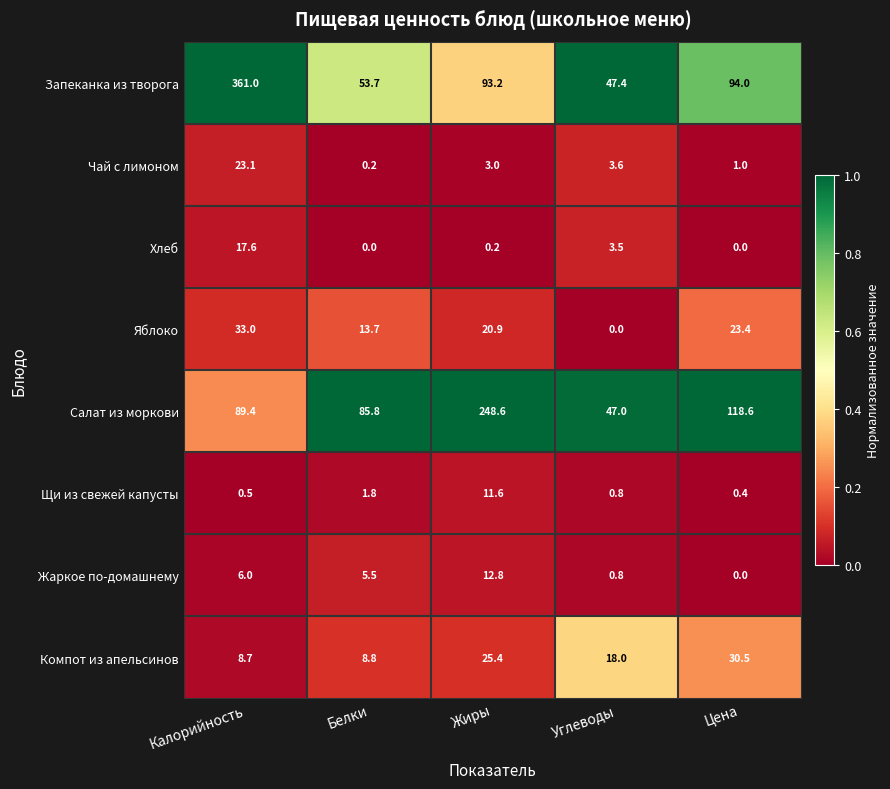

What is the average value of the Запеканка из творога series?

129.9